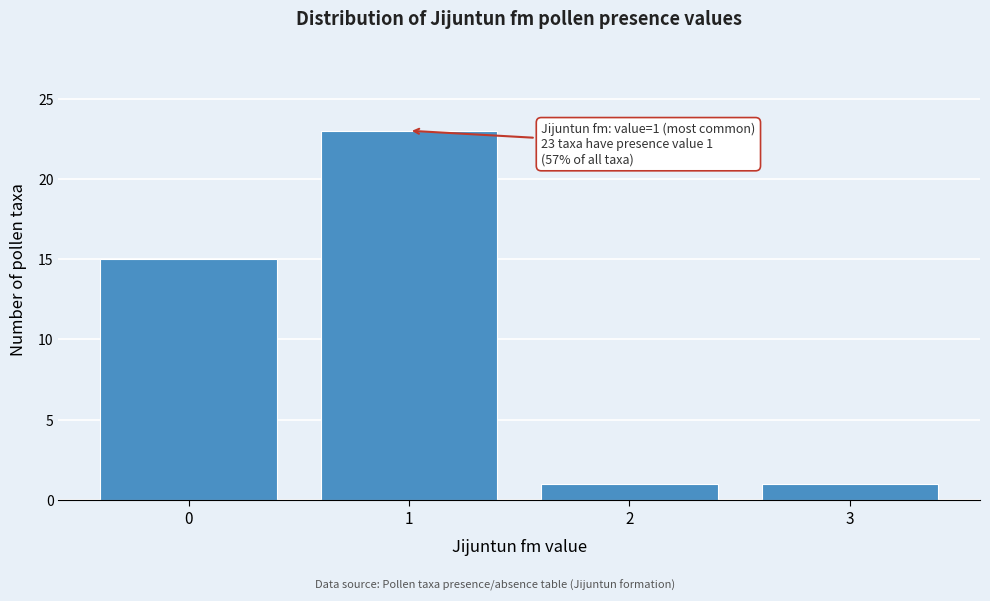

Over which range of the x-axis is the bar tallest?

0.5 to 1.5